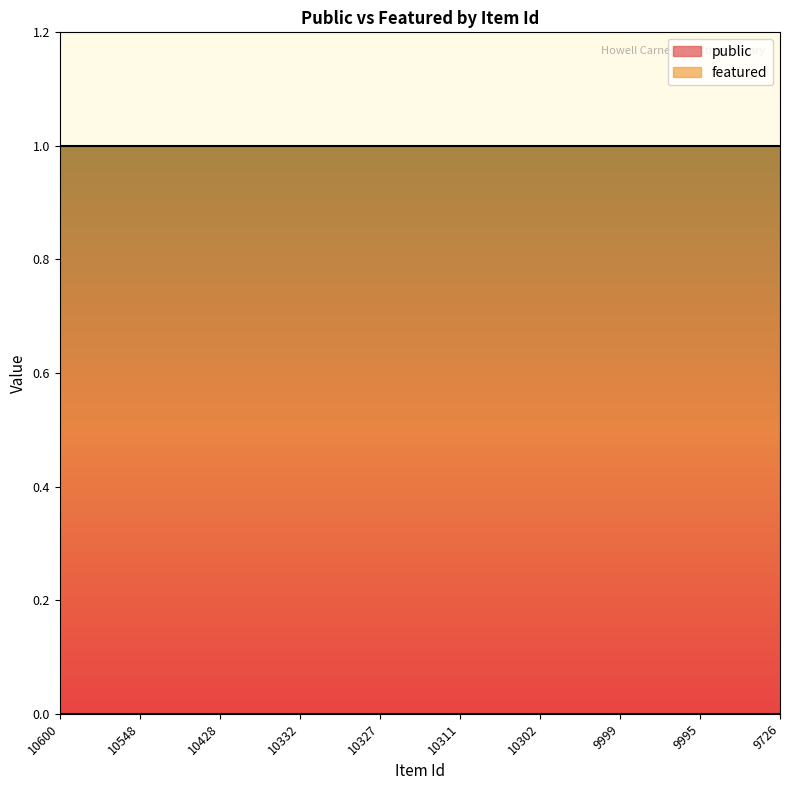

What is the sum of all public values?

10